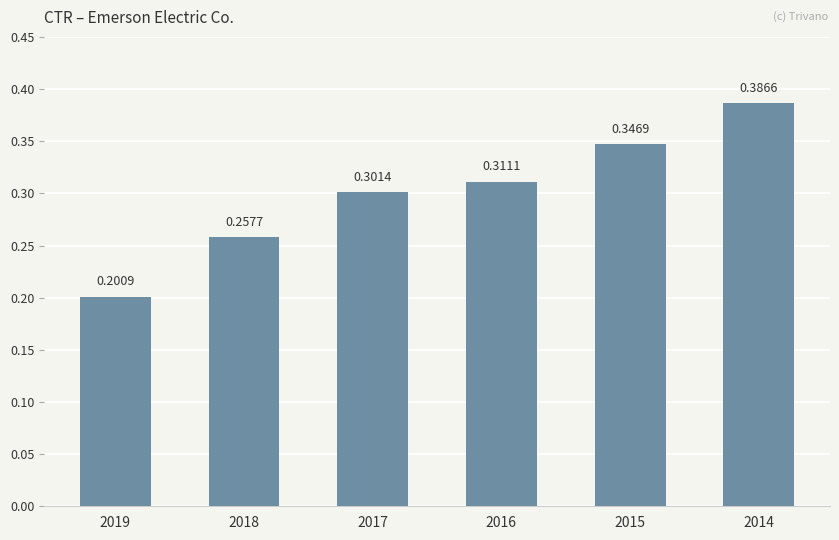

What is the difference between the second highest and minimum values?

0.1